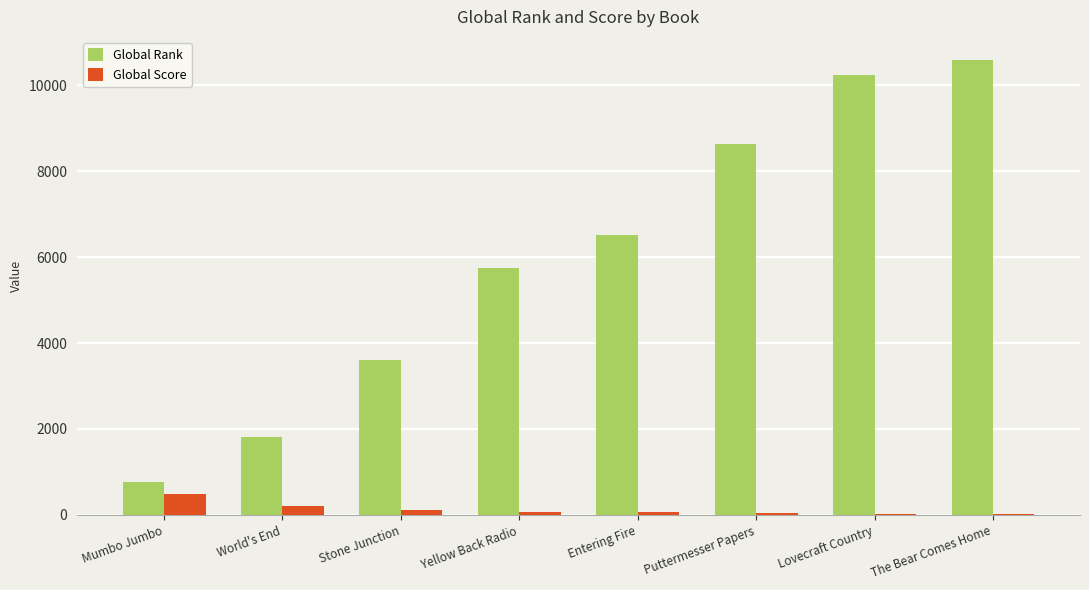

What is the sum of all Global Rank values?

47928